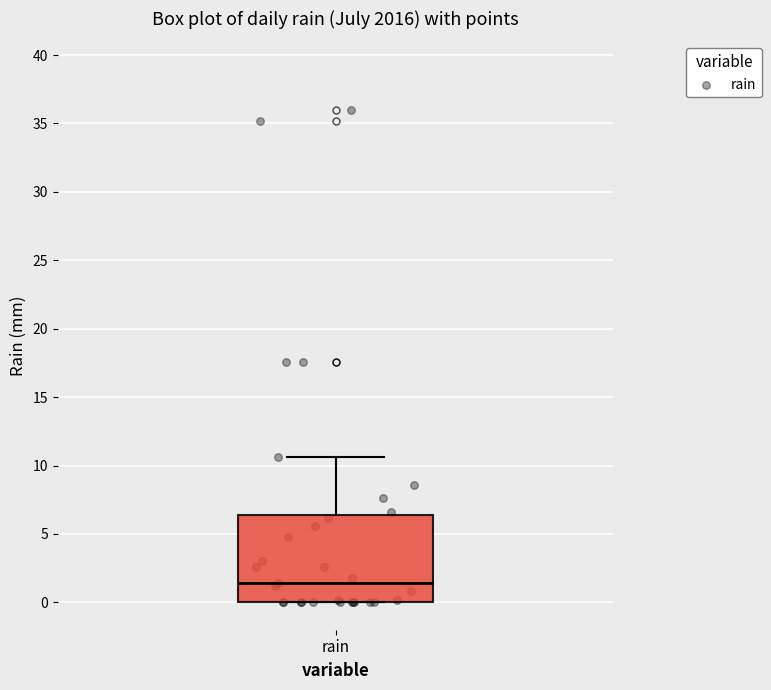

Transcribe this box plot: give where the median line is, the range the box spans, and where the two whiskers end, as read against the y-axis. The values are not printed on the chart, so give them approximately, as read against the axis.

median 1.5, box 0.0 to 6.5, whiskers 0.0 to 10.5